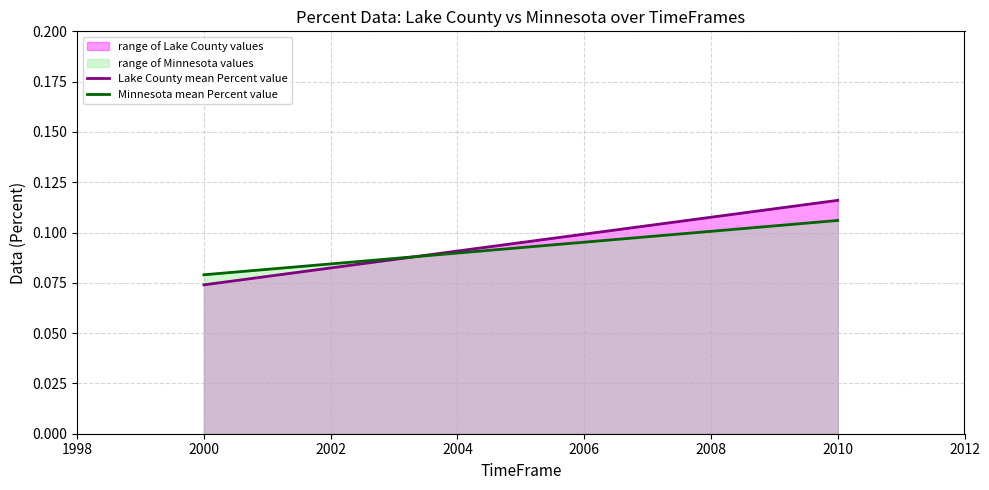

At how many categories does at least one series exceed 0?

2